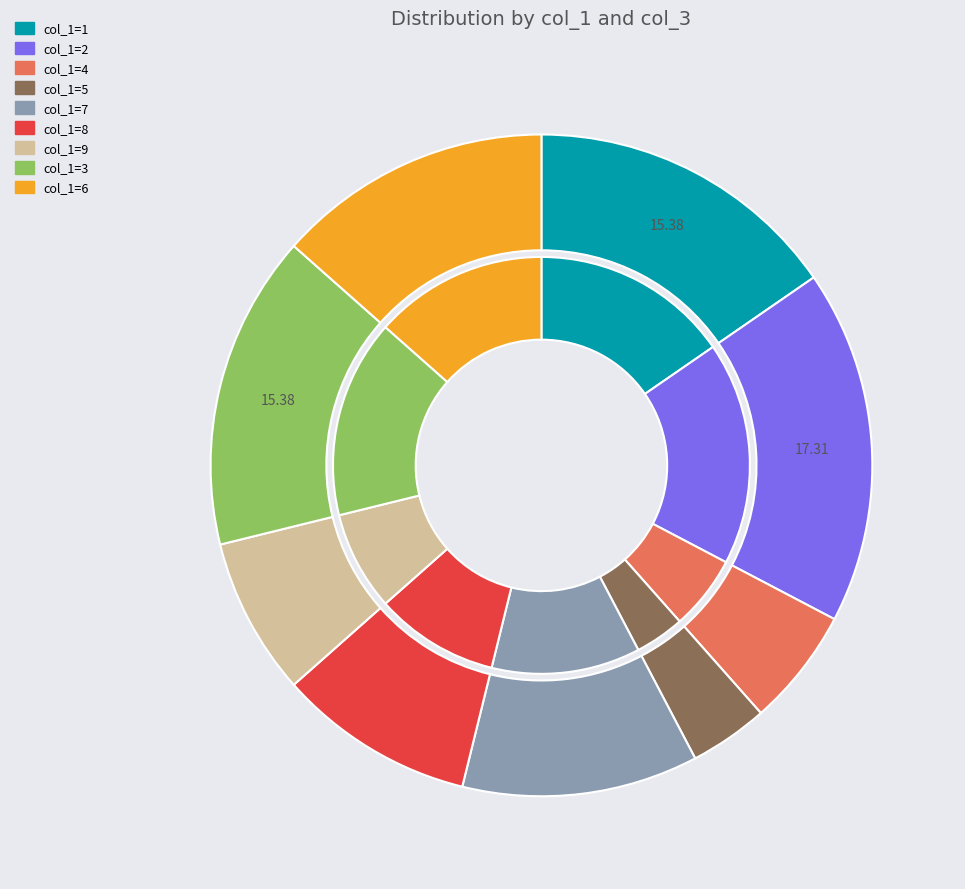

Is it true that col_1=5 is 4% of the pie?

True